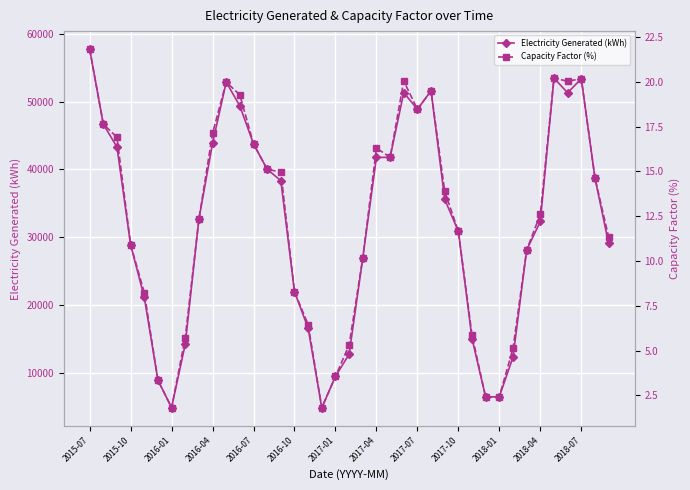

True or false: Electricity Generated (kWh) has more than 1 points higher than both neighbors.

True